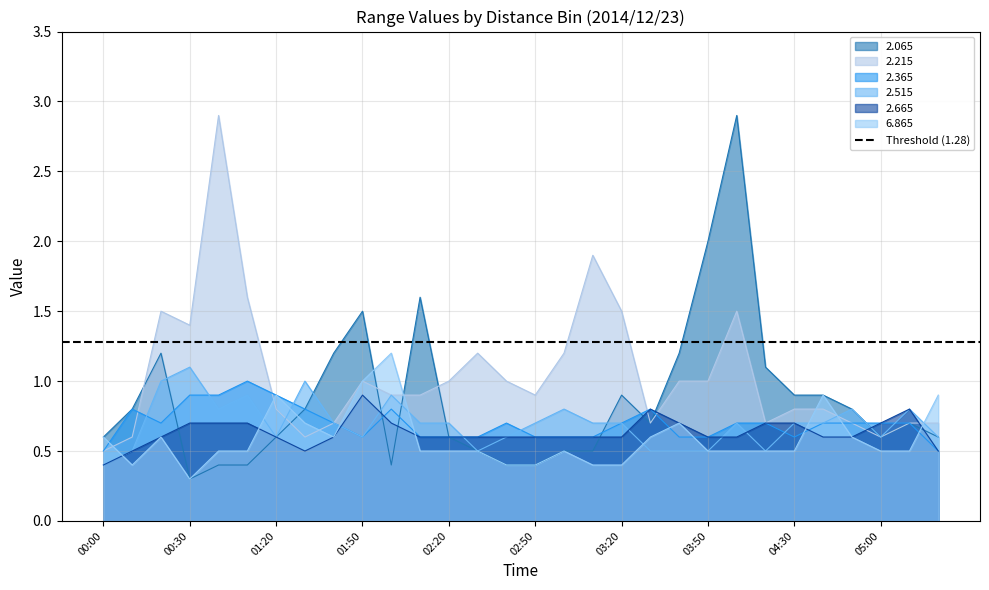

What is the difference between the highest and lowest values at 04:00?

2.4